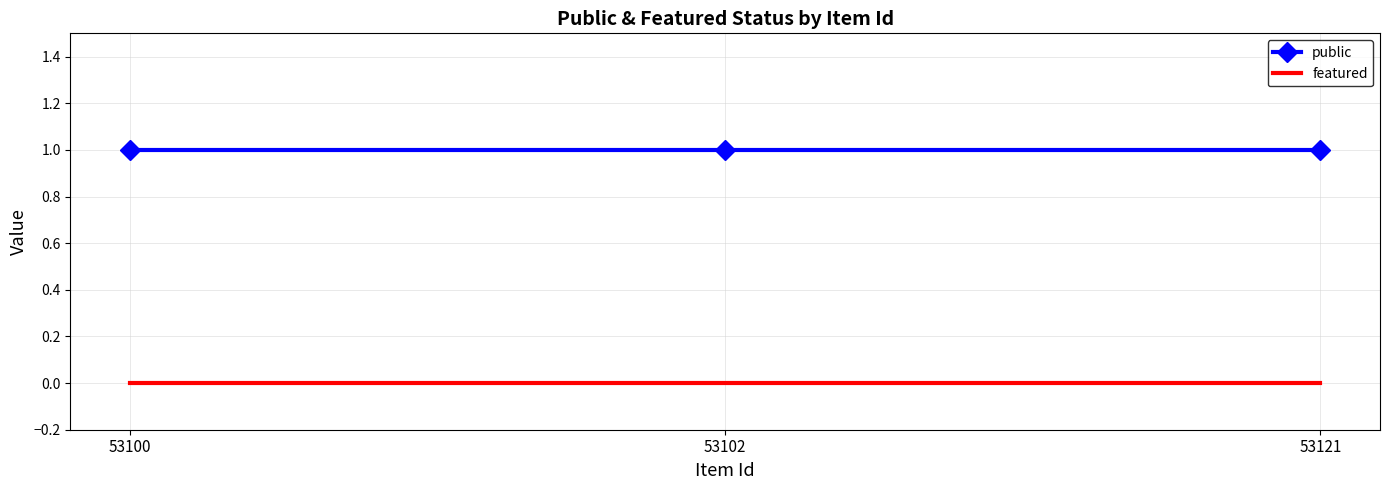

Reading left to right, what are all the values shown in this chart?

public: 53100=1	53102=1	53121=1
featured: 53100=0	53102=0	53121=0